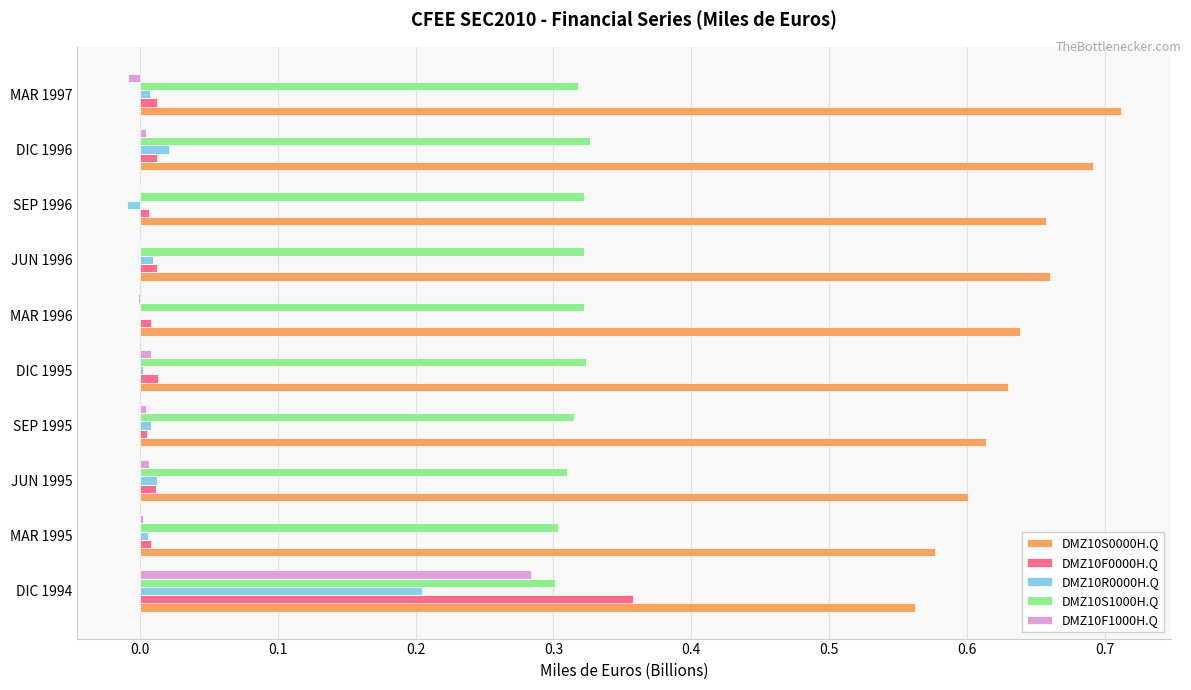

Is it true that DMZ10S0000H.Q equals 0.6 at DIC 1995?

True